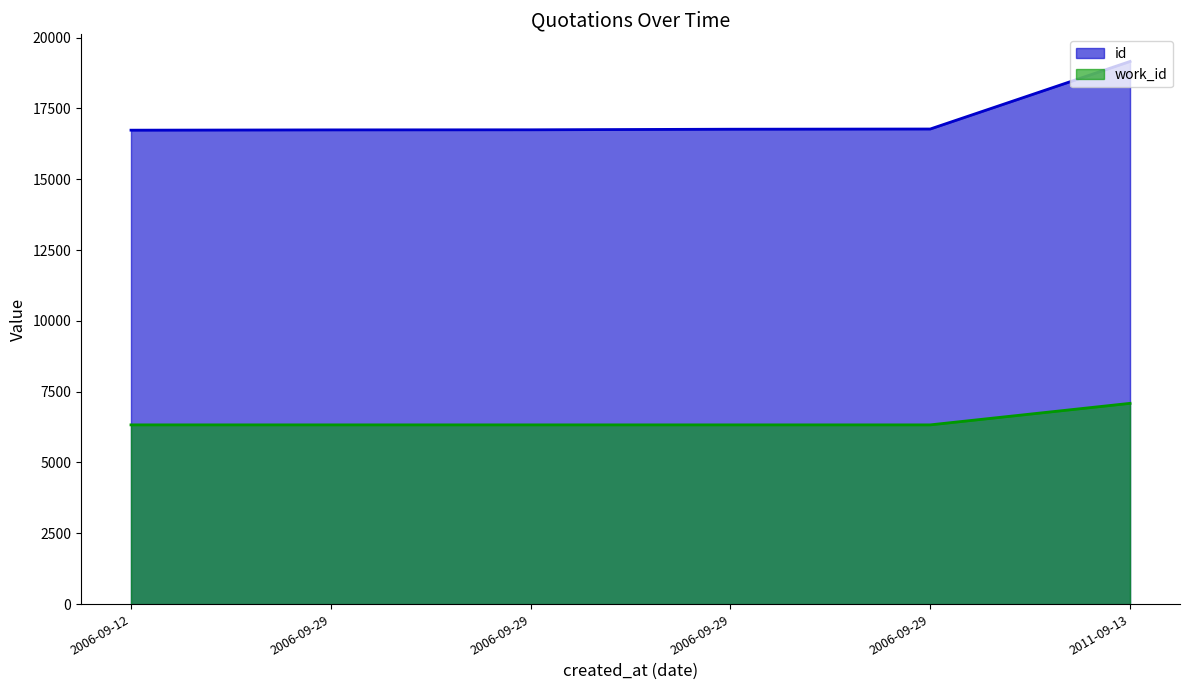

Is the value of id at 2011-09-13 greater than the value of work_id at 2006-09-29?

Yes